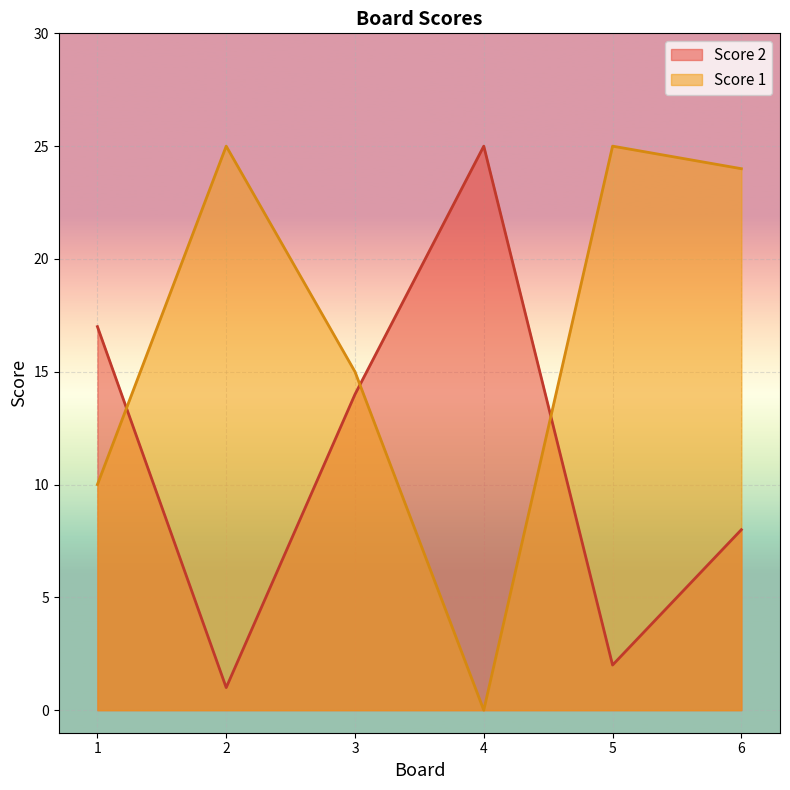

What is the difference between the Score 2 values at 1 and 2?

16